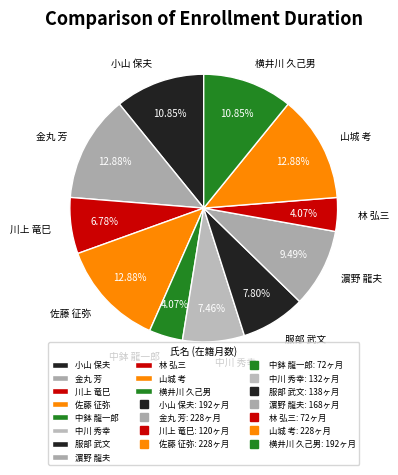

How many segments does this pie chart have?

11